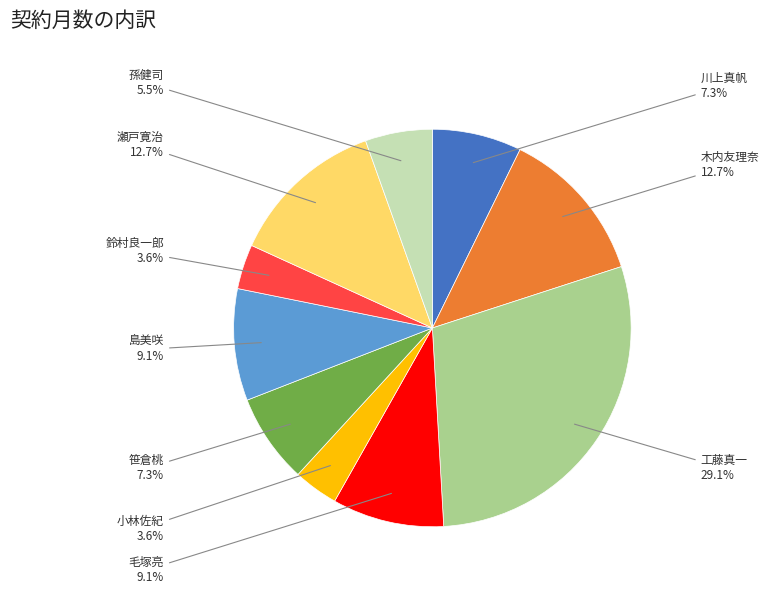

What is the ratio of the value at 瀬戸寛治 to the value at 毛塚亮?

1.4